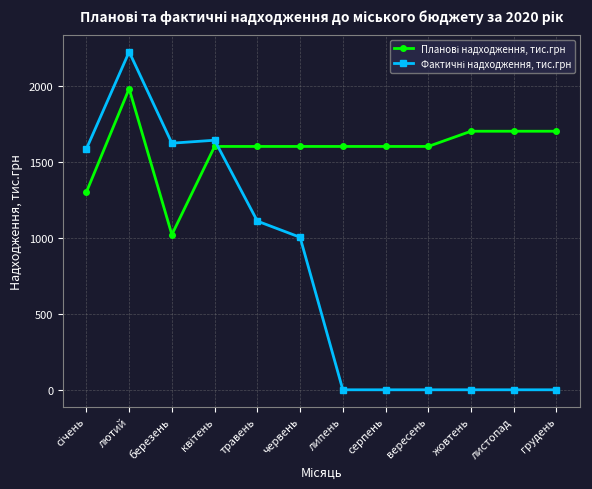

What is the total value across all series at лютий?

4202.3